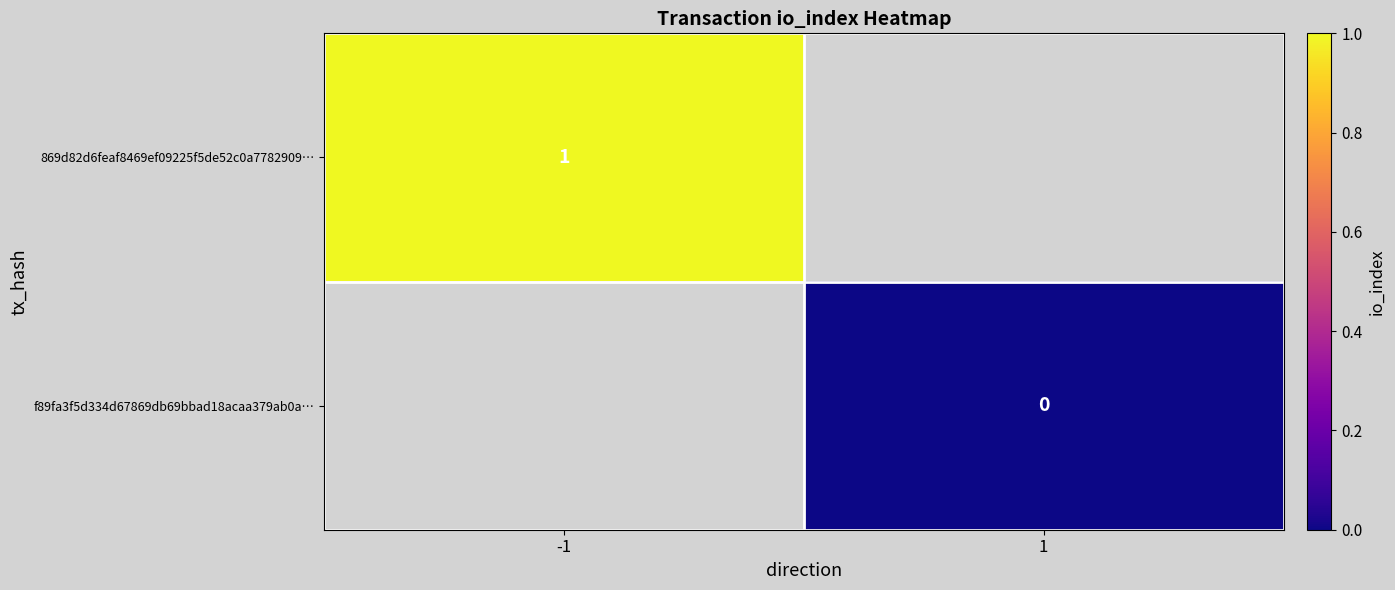

At how many categories does at least one series exceed 0?

1